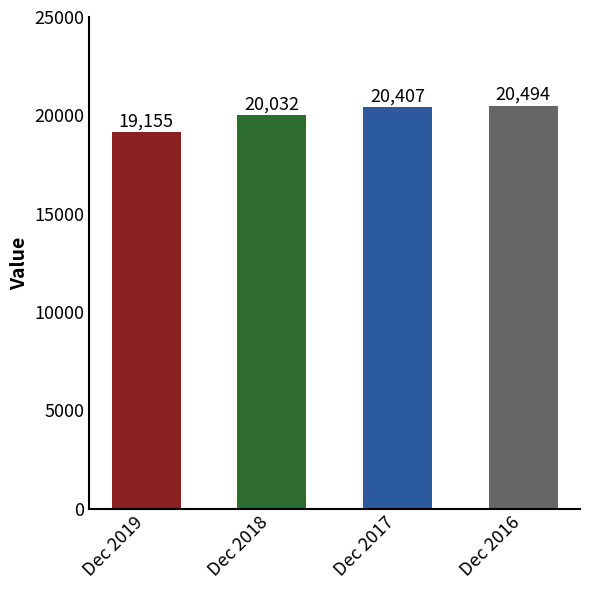

Approximately how many times larger is the value at Dec 2019 compared to Dec 2017?

0.9